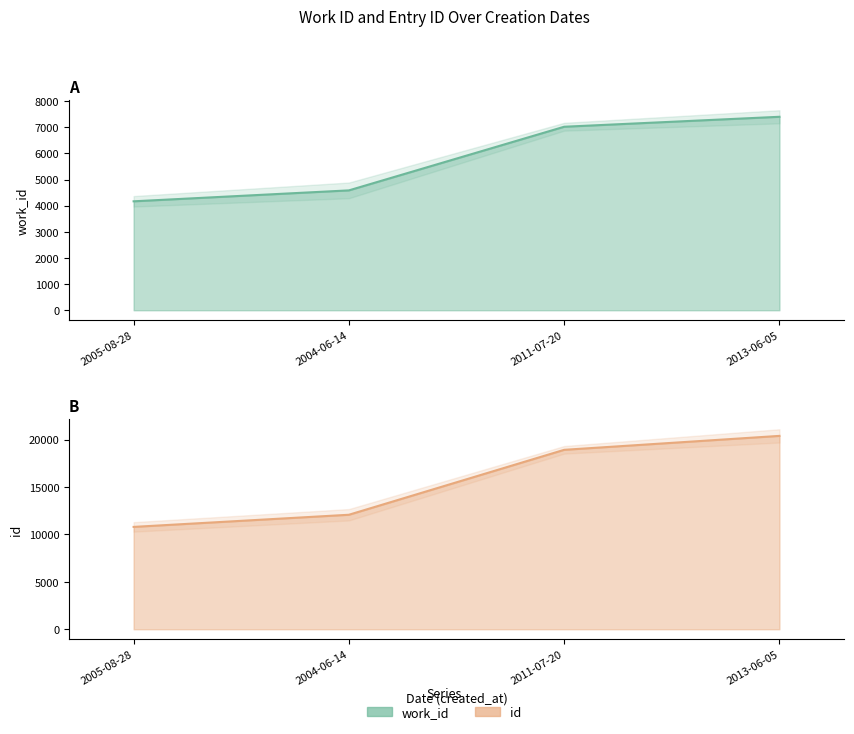

What is the approximate value of work_id at 2013-06-05, to the nearest 50?

7400